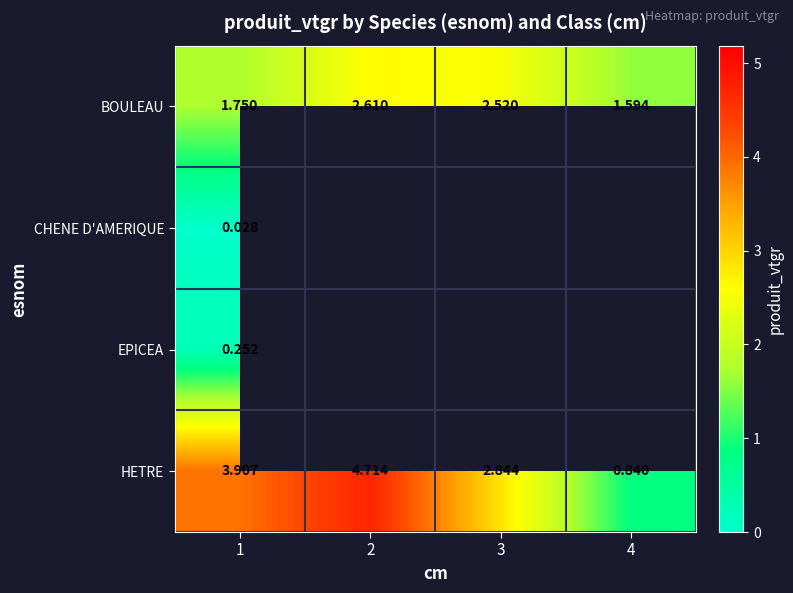

At how many categories does at least one series exceed 3?

2